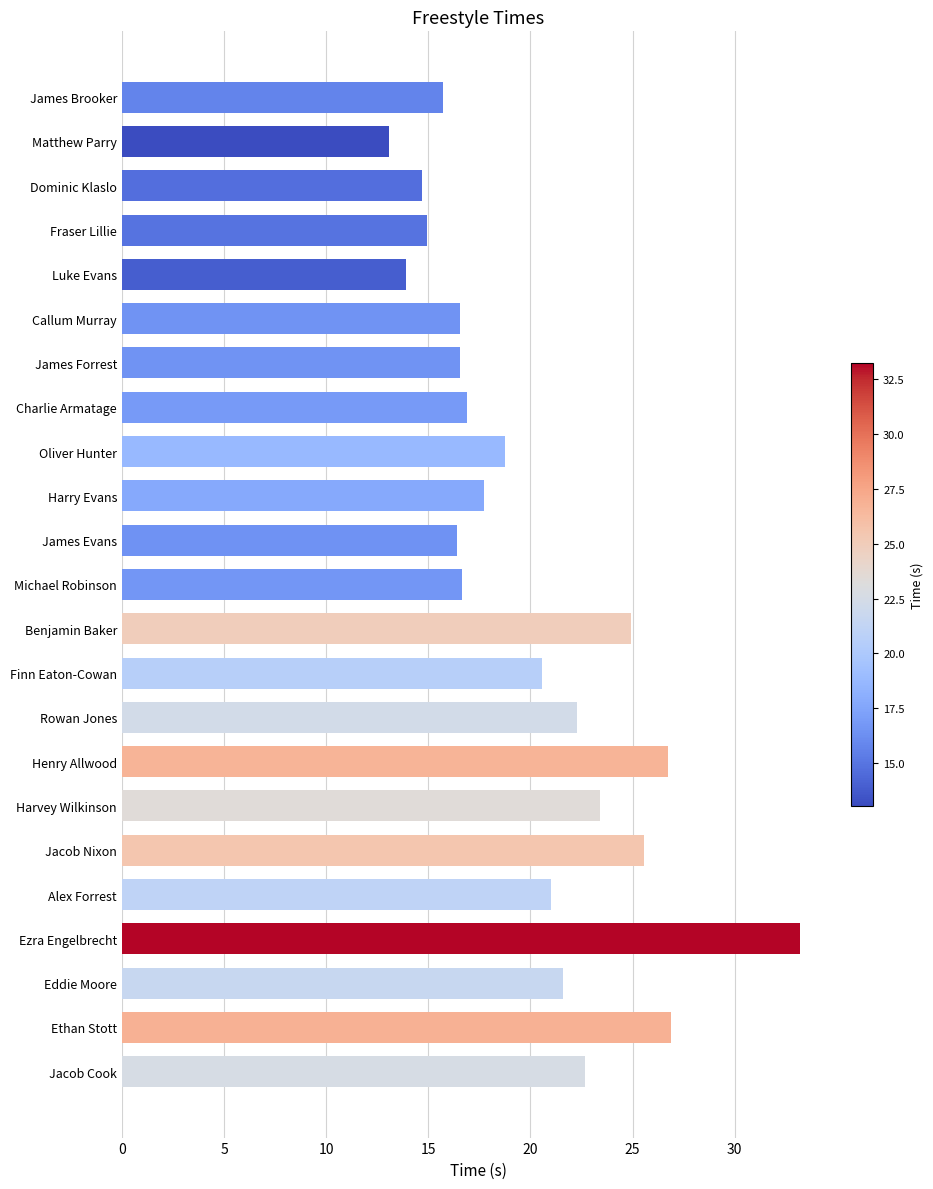

What is the difference between the values at Ethan Stott and Jacob Cook?

4.2